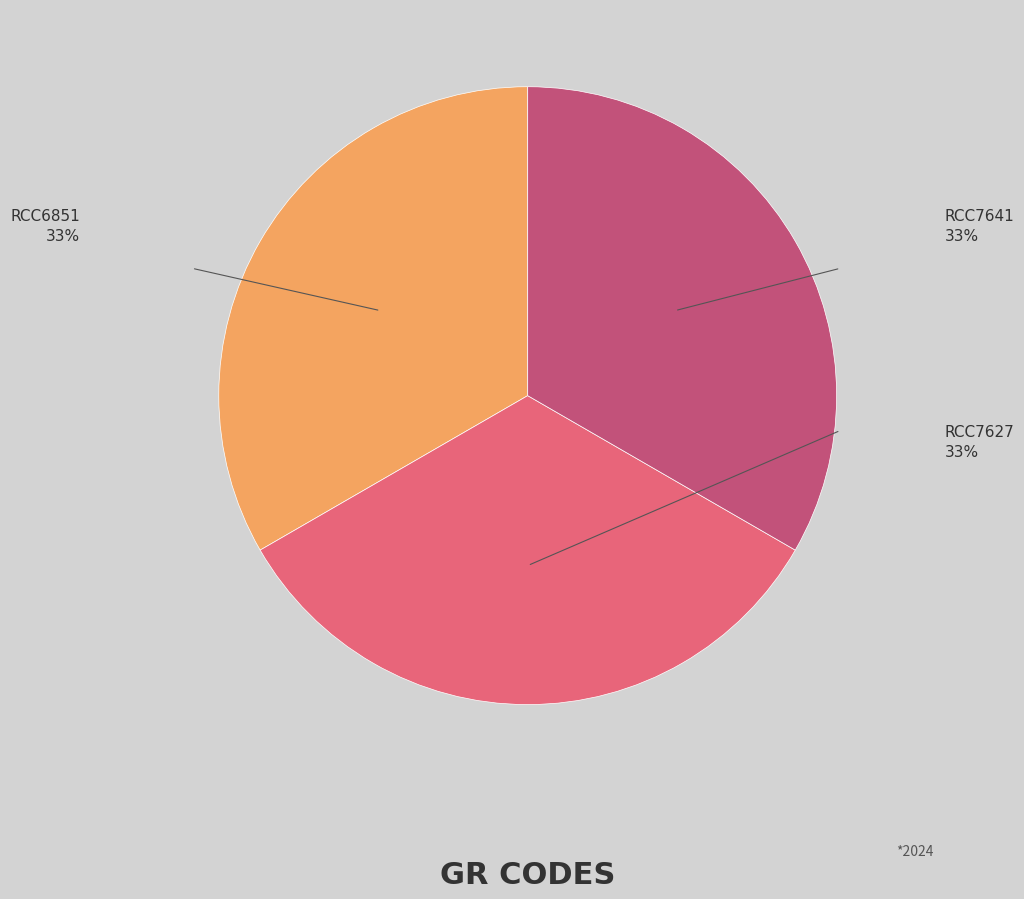

Count the number of slices in the pie.

3